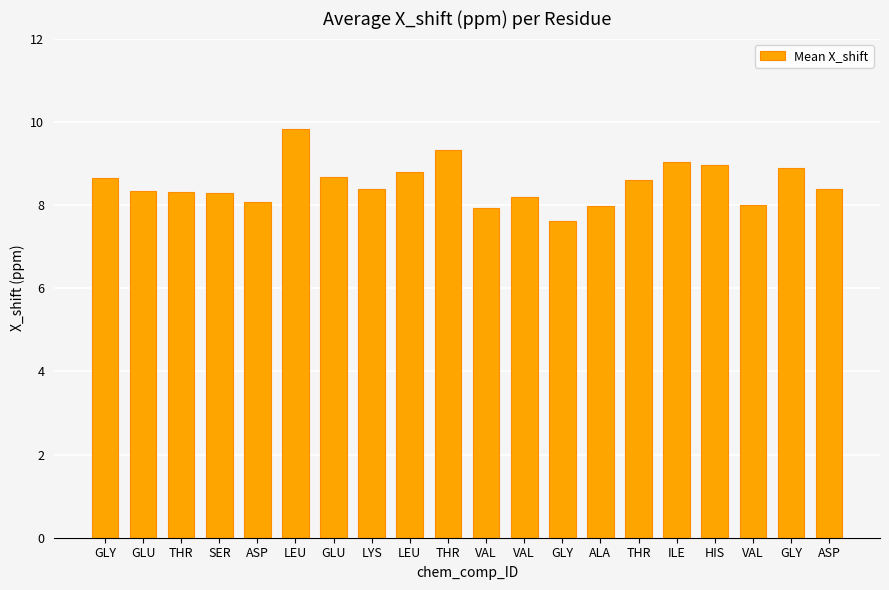

How many series are shown in this chart?

1